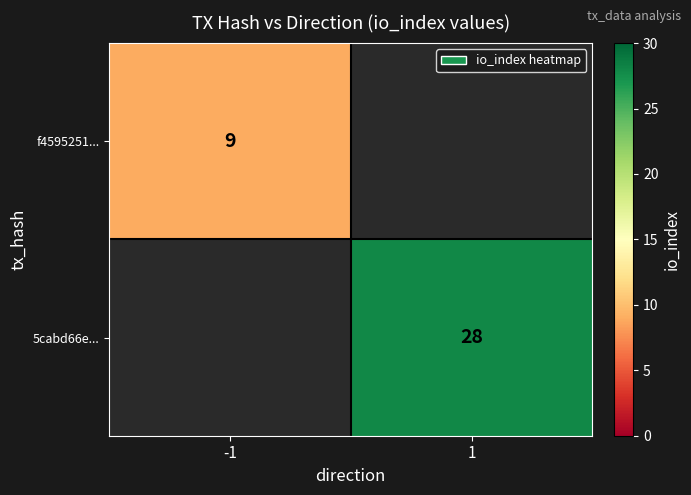

Which category has the highest value across all series?

1